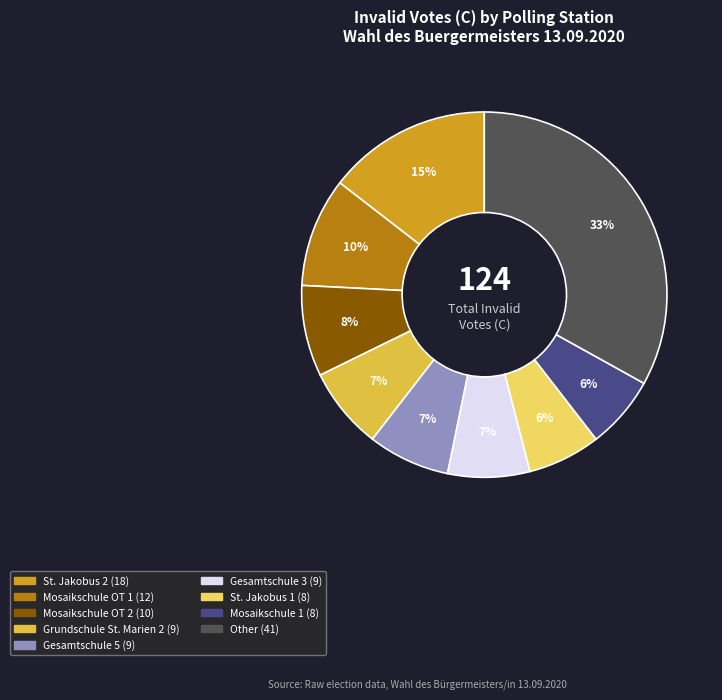

Is there a majority slice in this chart?

No